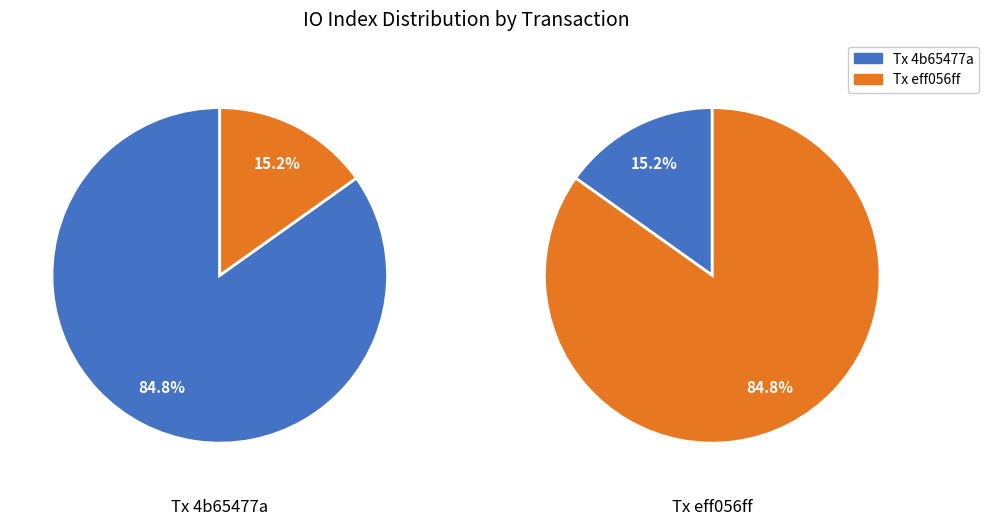

Count the number of slices in the pie.

2